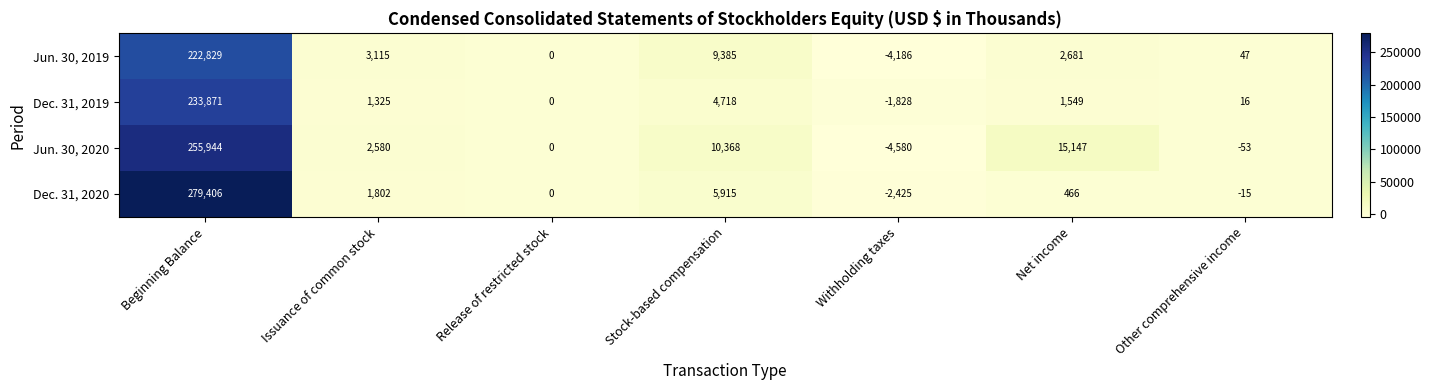

Which series has the largest total across all categories?

Dec. 31, 2020